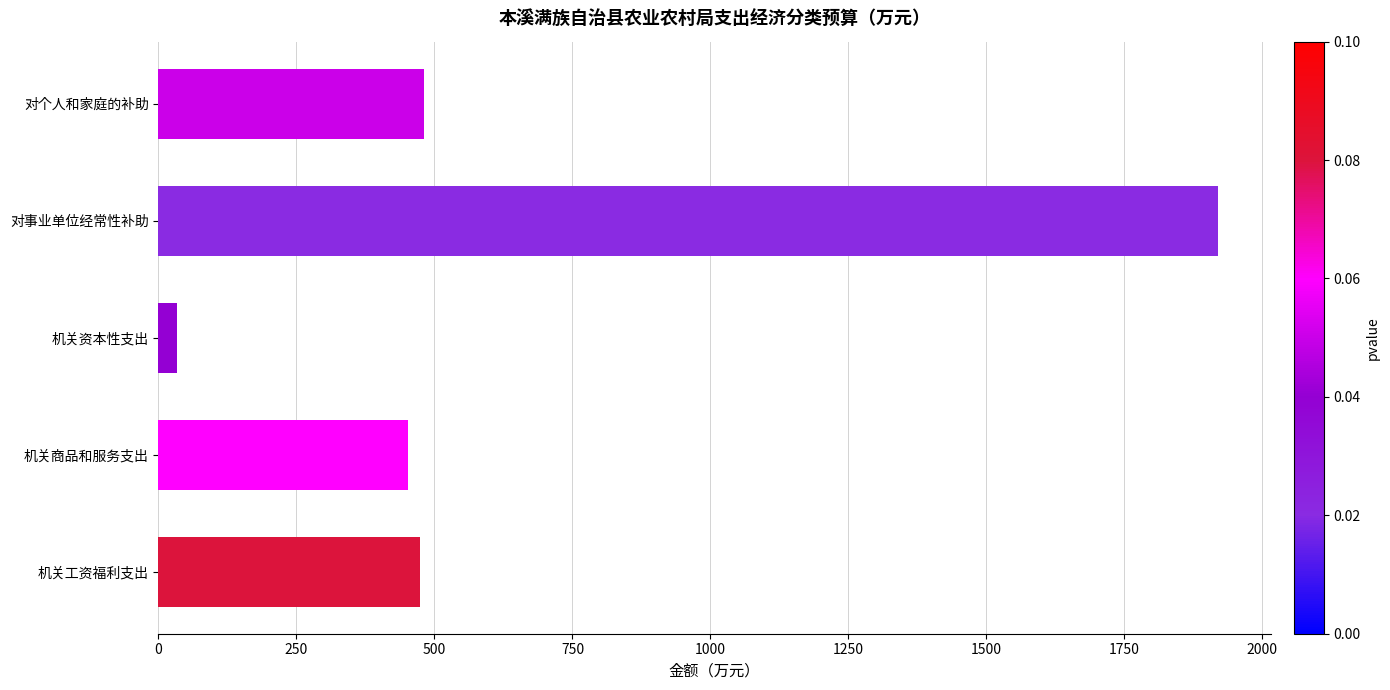

What is the ratio of the value at 对事业单位经常性补助 to the value at 机关工资福利支出?

4.0